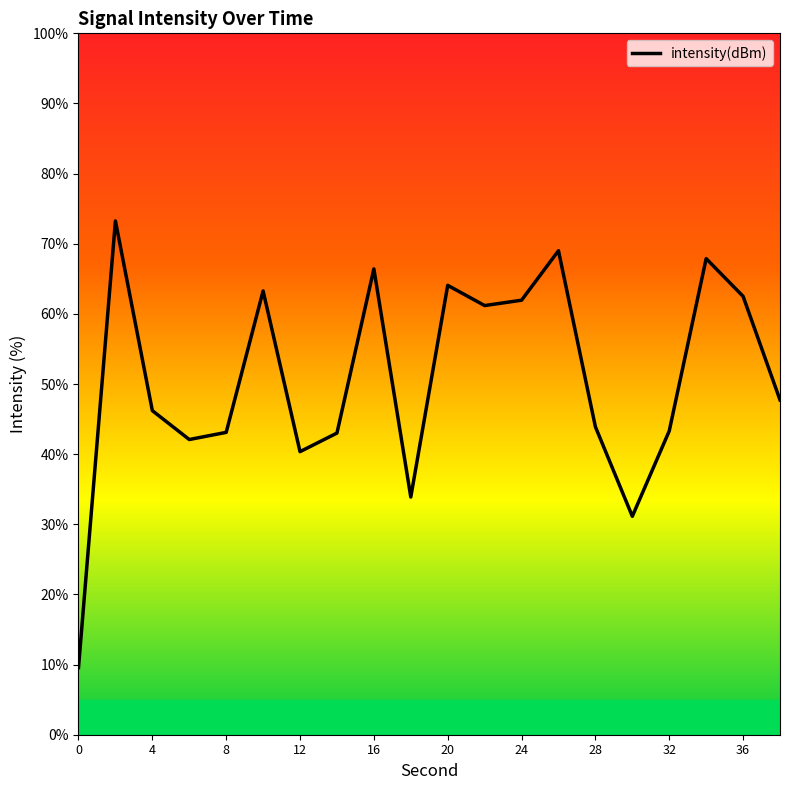

Reading left to right, what are all the values shown in this chart?

9.6	73.3	46.2	42.1	43.1	63.3	40.4	43.0	66.4	33.9	64.1	61.2	62.0	69.0	43.9	31.1	43.3	67.9	62.5	47.7